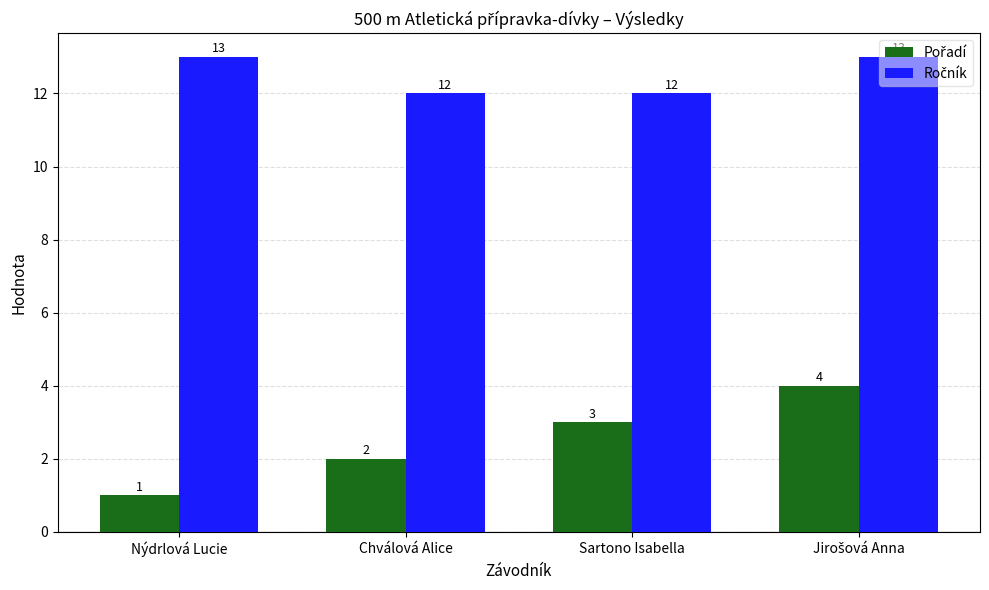

What is the maximum value shown in the chart?

13